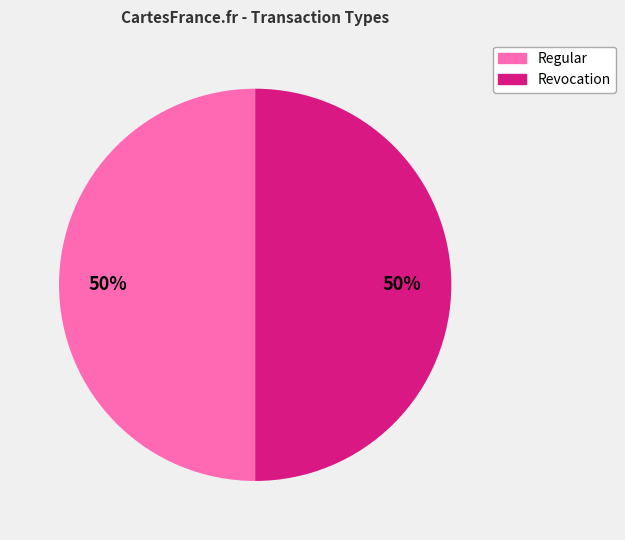

To the nearest percent, what percentage of the pie is Revocation?

50%